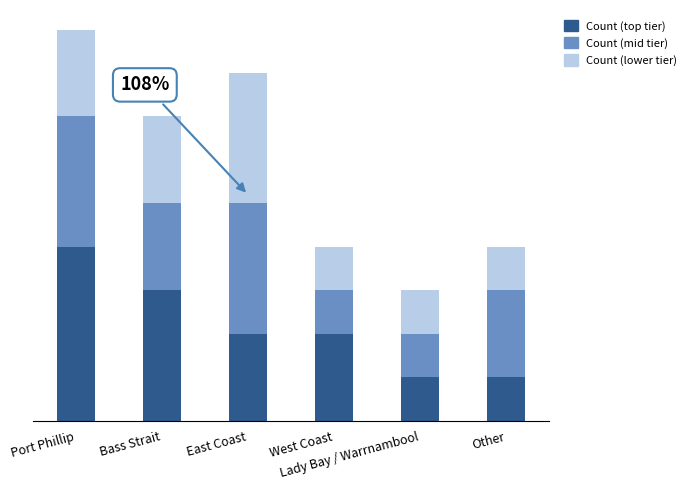

Does the chart contain stacked bars?

Yes